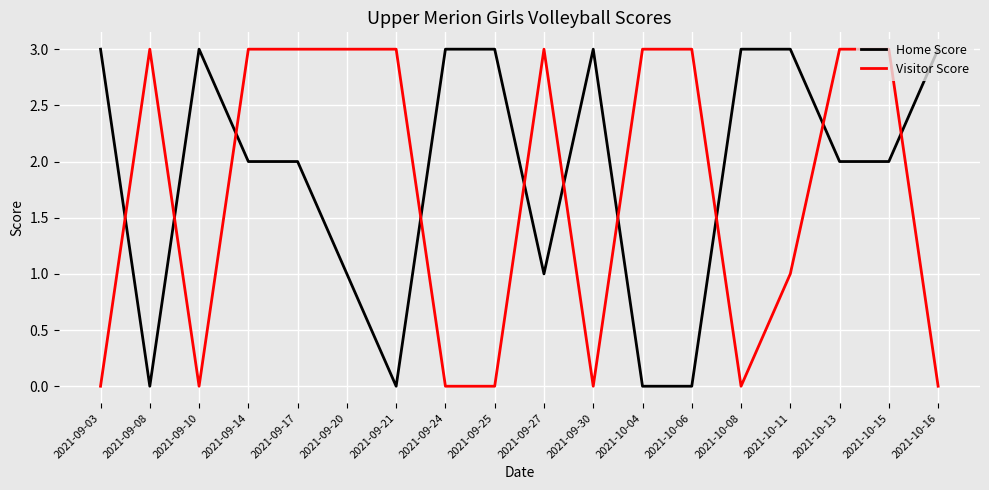

List the series in order of their overall mean, lowest first.

Visitor Score, Home Score